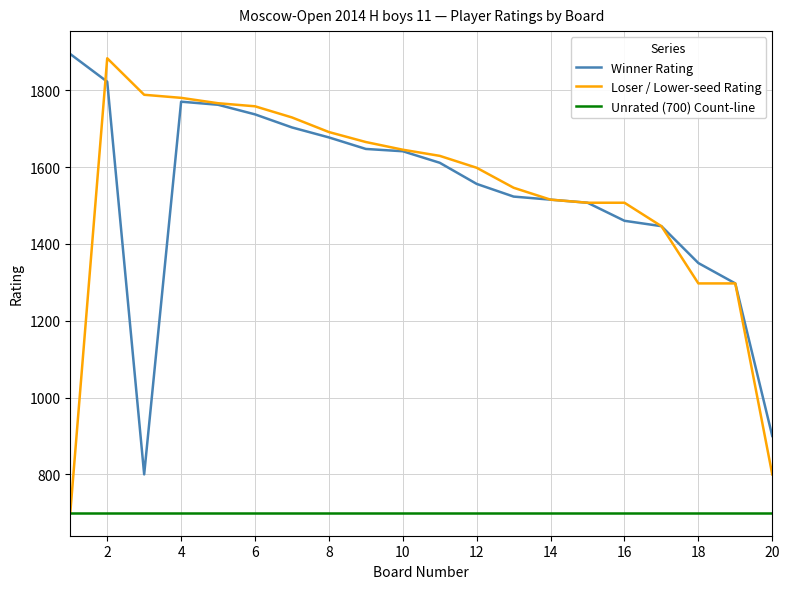

Which series has the widest spread of values?

Loser / Lower-seed Rating